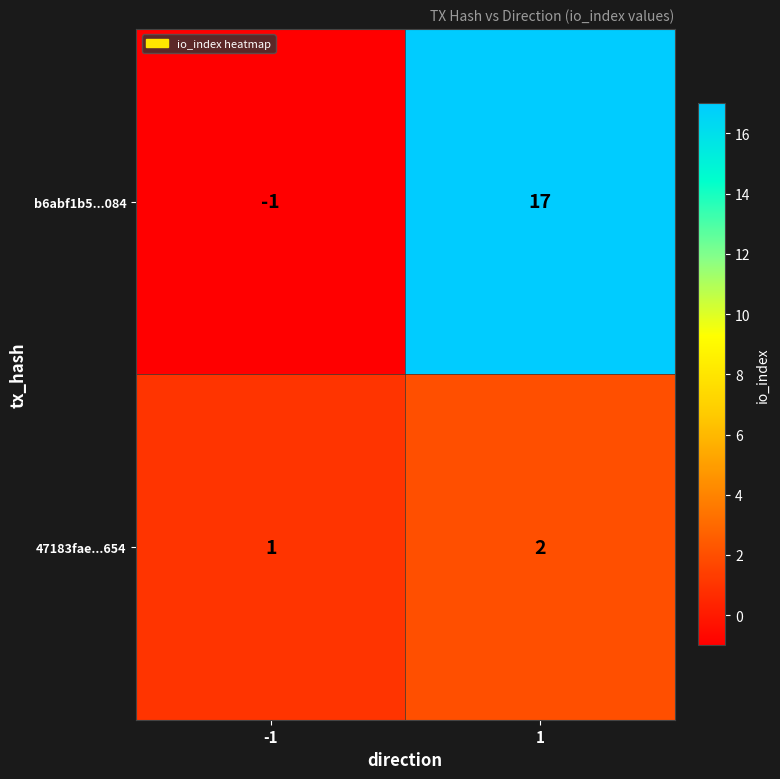

What is the highest value of the b6abf1b5...084 series?

17